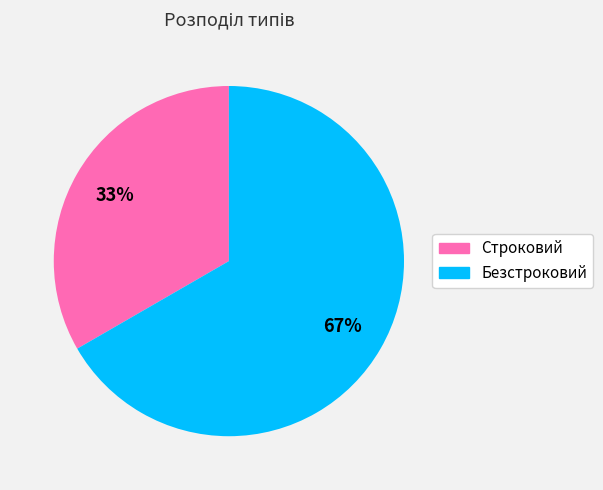

To the nearest percent, what portion does Безстроковий represent?

67%